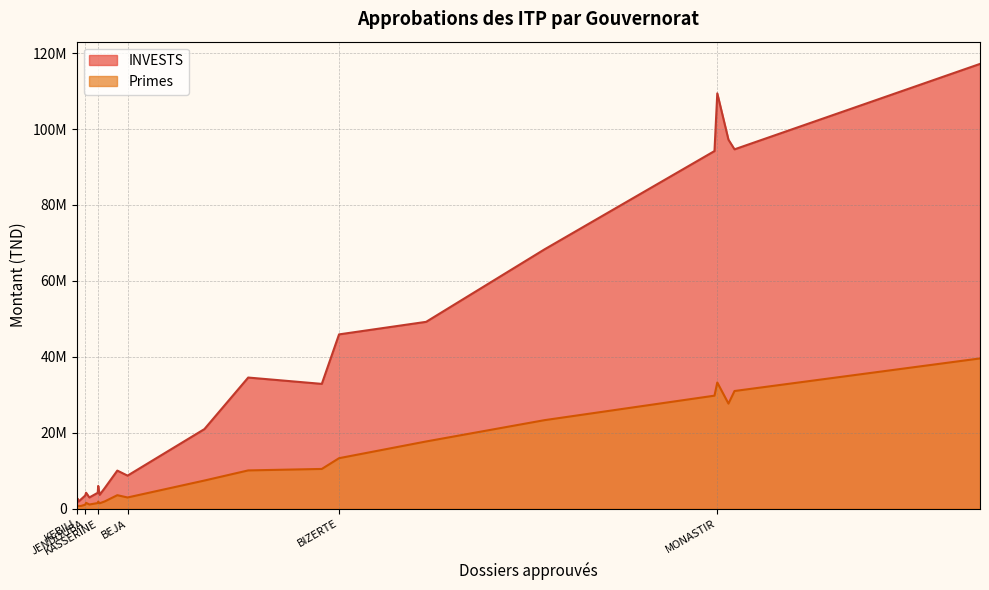

What position from the right is TOZEUR?

18